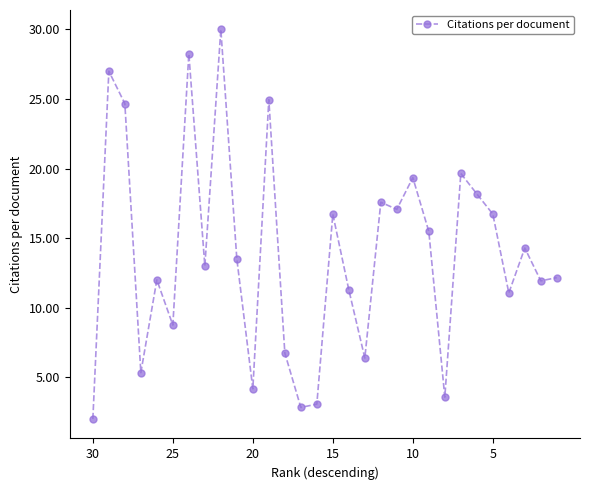

What is the difference between the maximum and second lowest values?

27.2